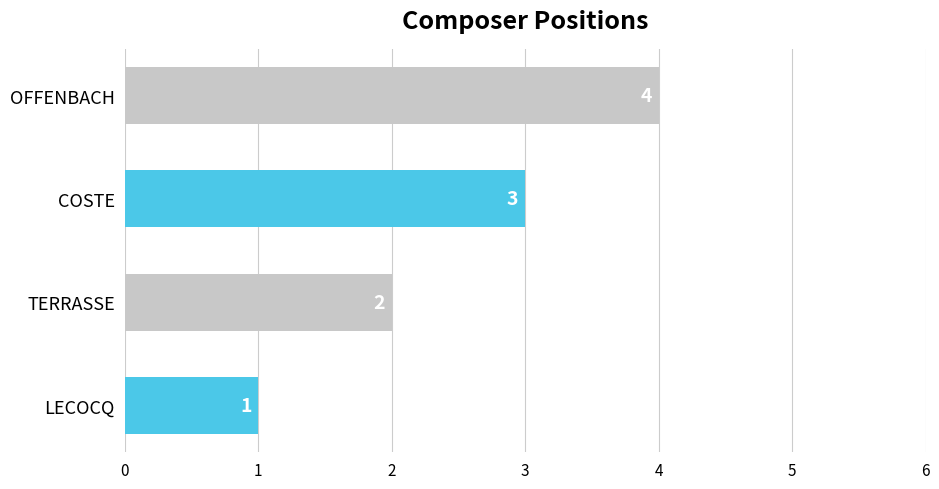

Where is the data nearest to the value 2?

TERRASSE